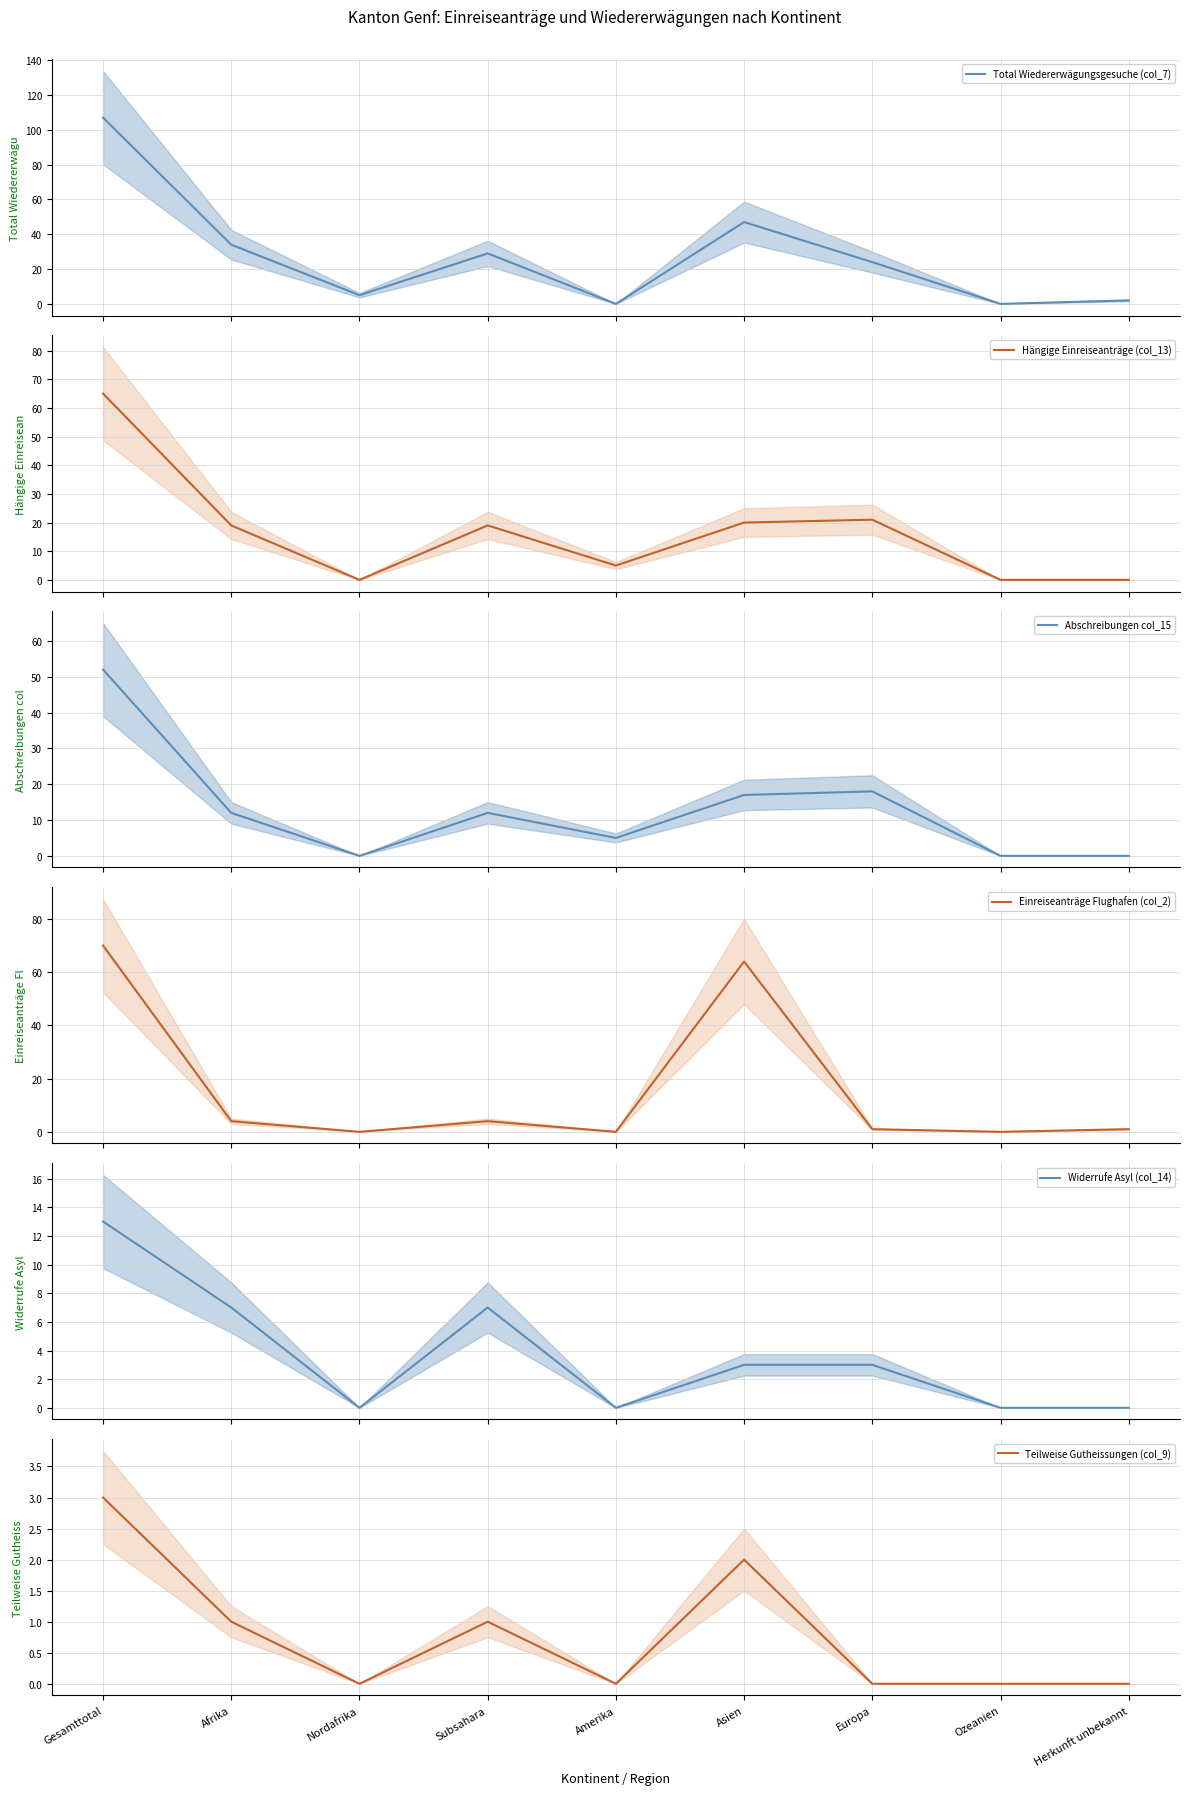

What is the sum of all Abschreibungen col_15 values?

116